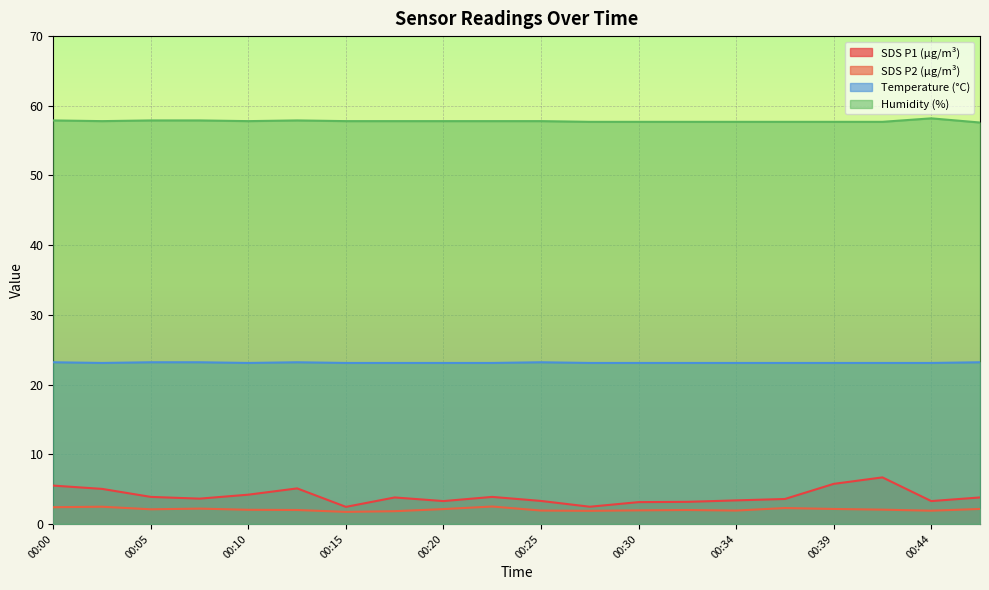

Rank the categories by Humidity value from lowest to highest.

00:47, 00:27, 00:30, 00:32, 00:34, 00:37, 00:39, 00:42, 00:03, 00:10, 00:15, 00:17, 00:20, 00:22, 00:25, 00:00, 00:05, 00:07, 00:12, 00:44